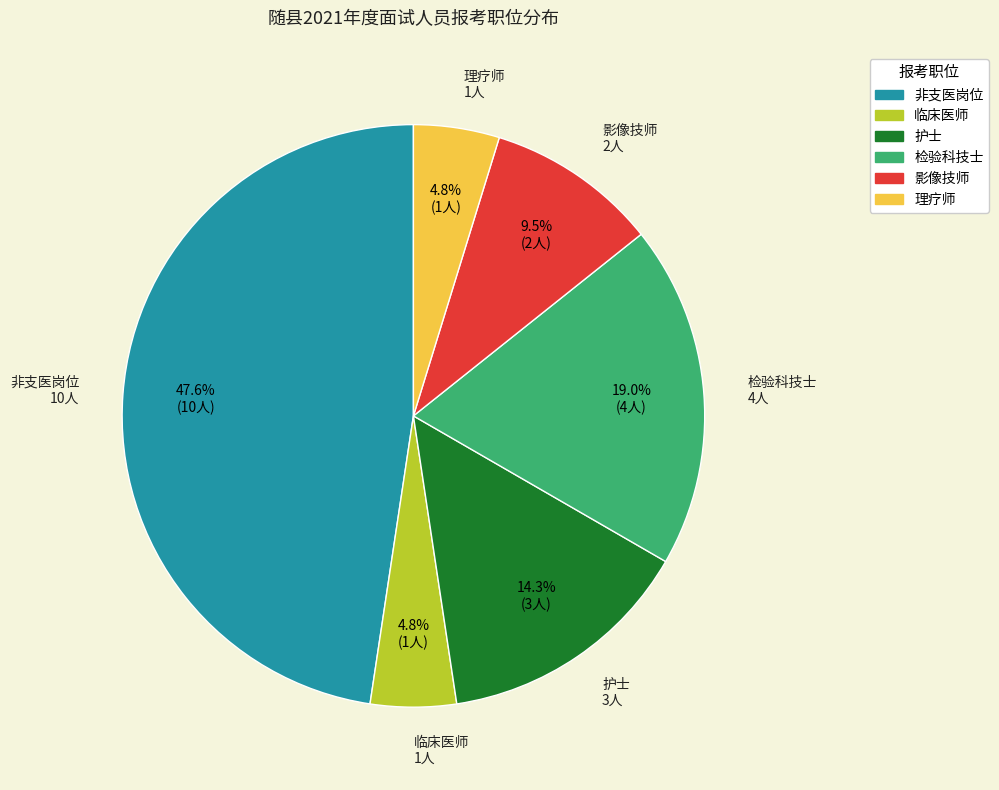

True or false: 非支医岗位 accounts for 48% of the total.

True